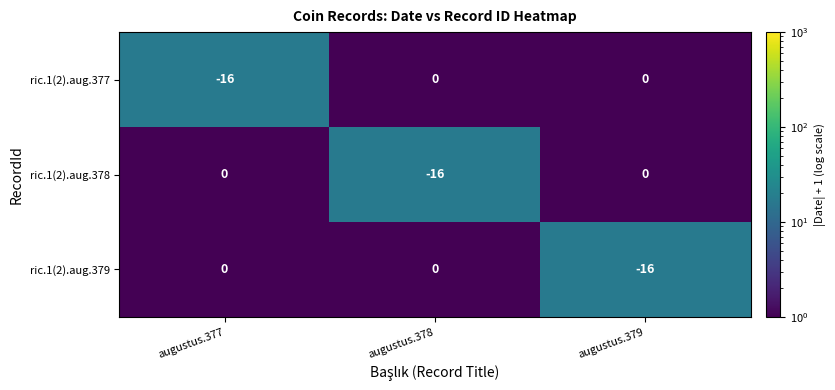

The ric.1(2).aug.377 series shows 0 at augustus.378. True or false?

True